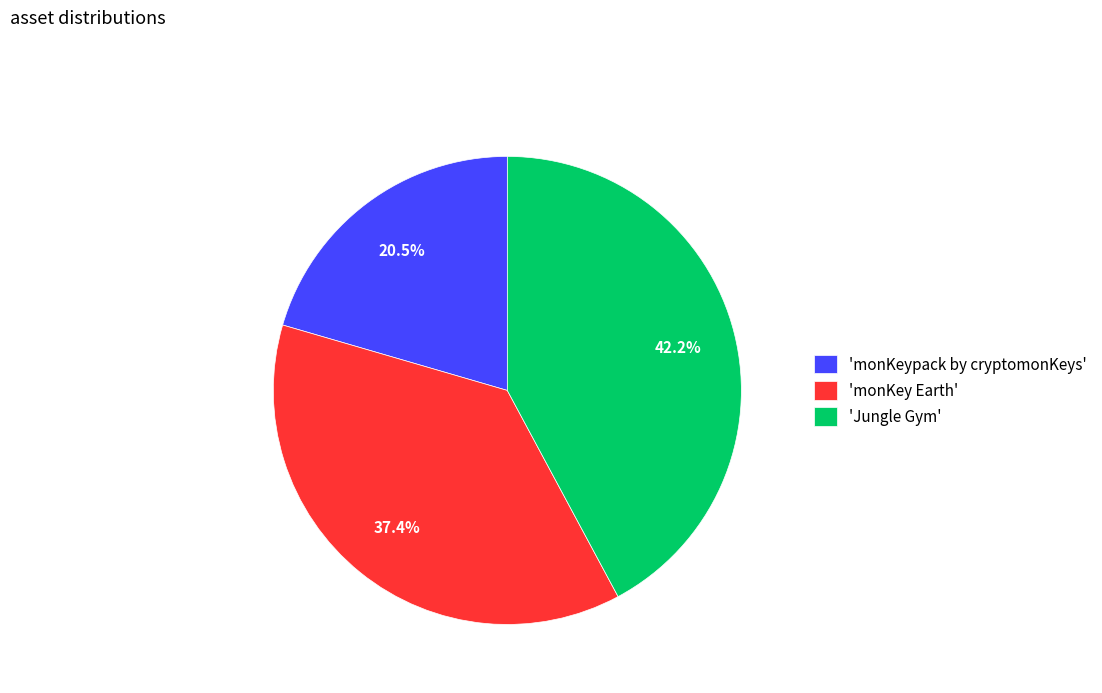

Which category has the biggest portion of the pie?

'Jungle Gym'